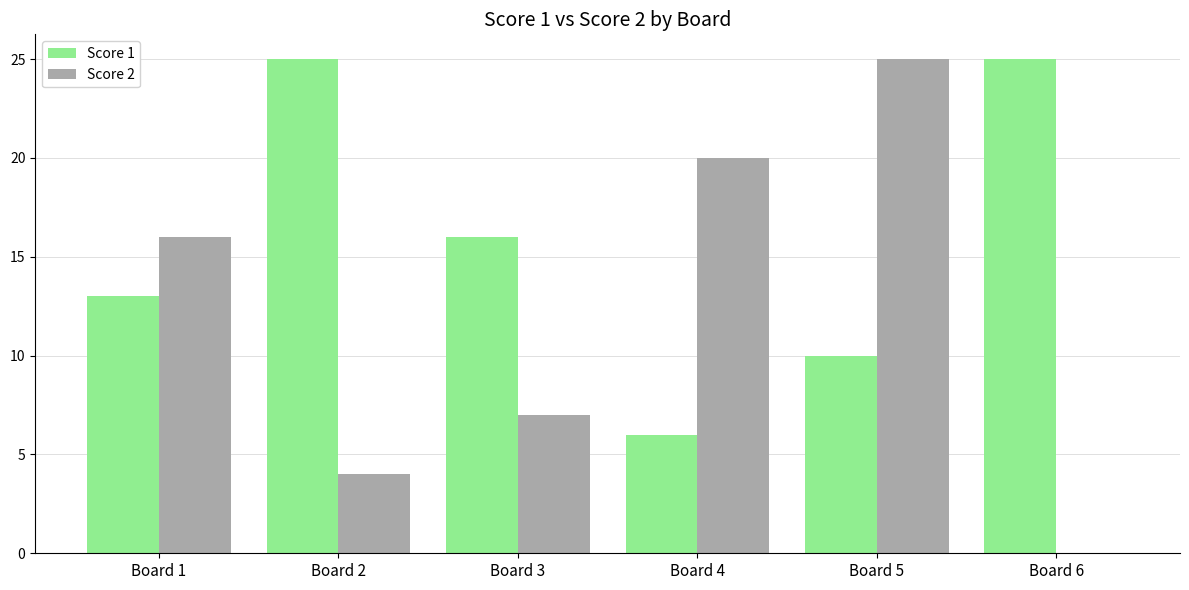

The Score 1 series shows 25 at Board 6. True or false?

True